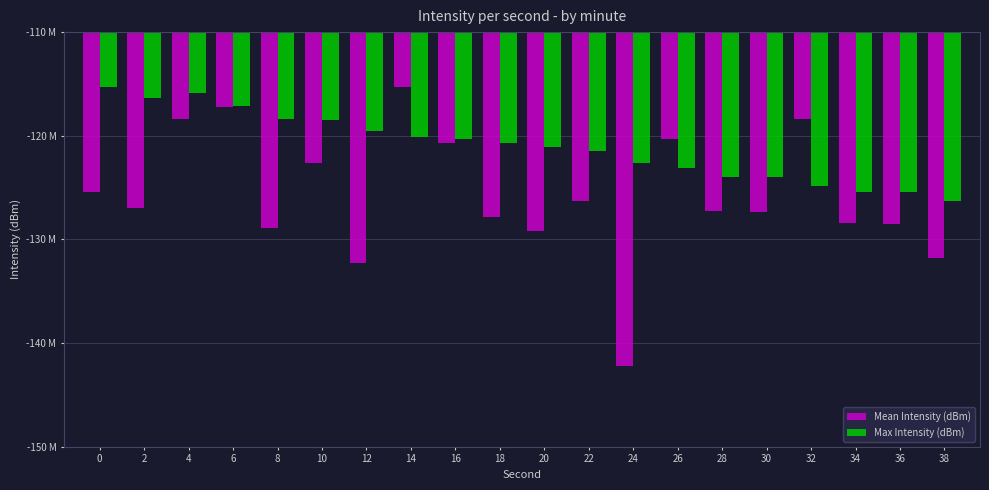

What value does the Max Intensity (dBm) series have at 36?

-125.5